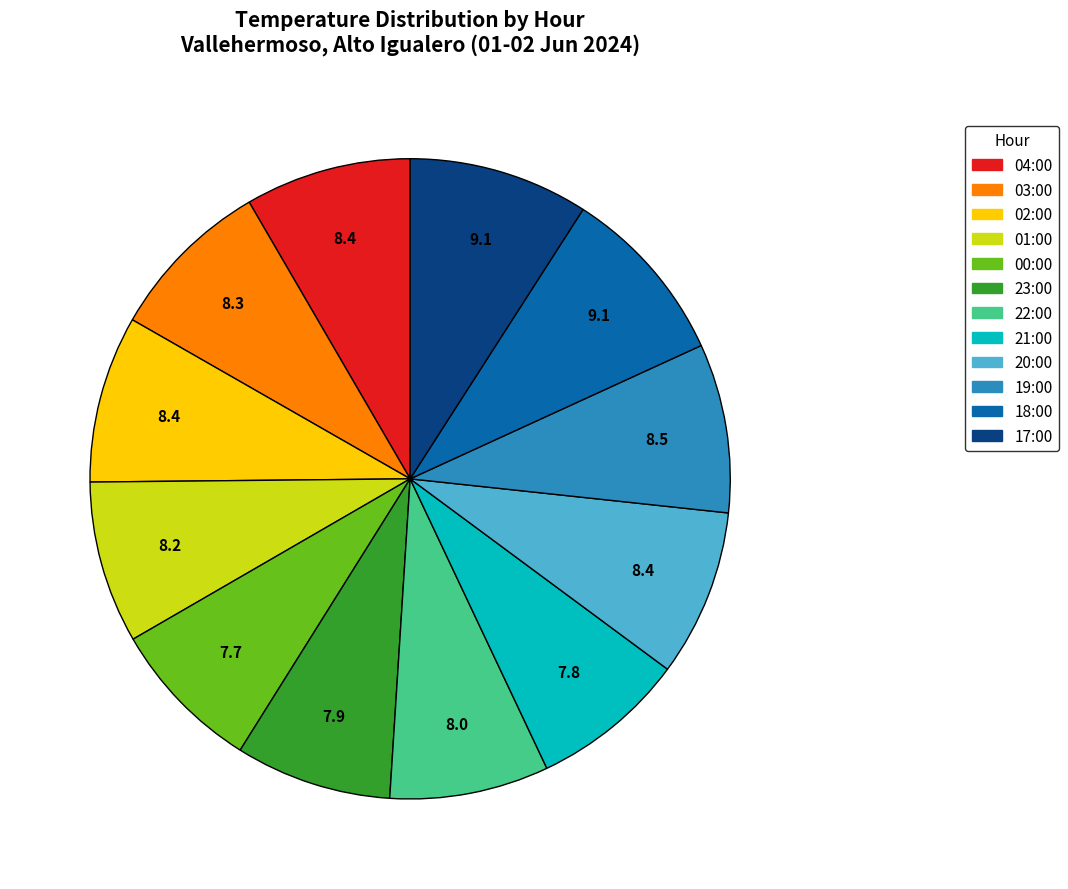

True or false: 23:00 accounts for 16% of the total.

False